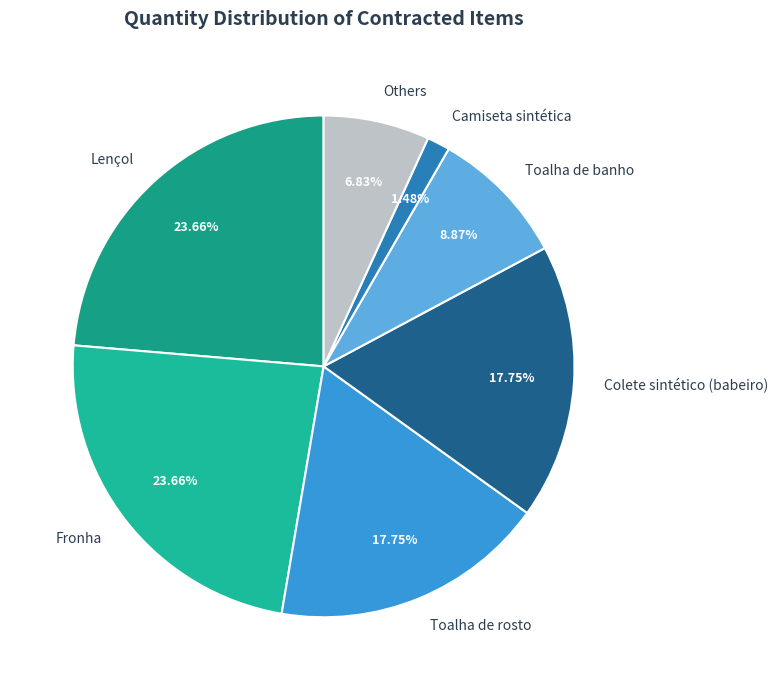

How many segments does this pie chart have?

7